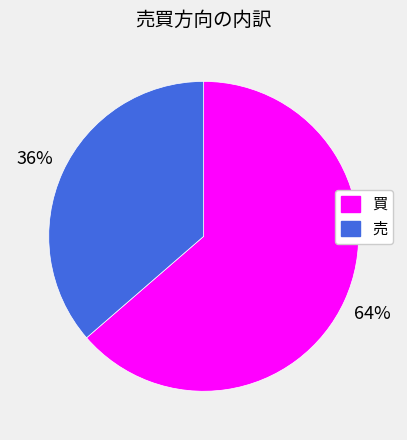

Do 売 and 買 together represent more than half of the pie?

Yes